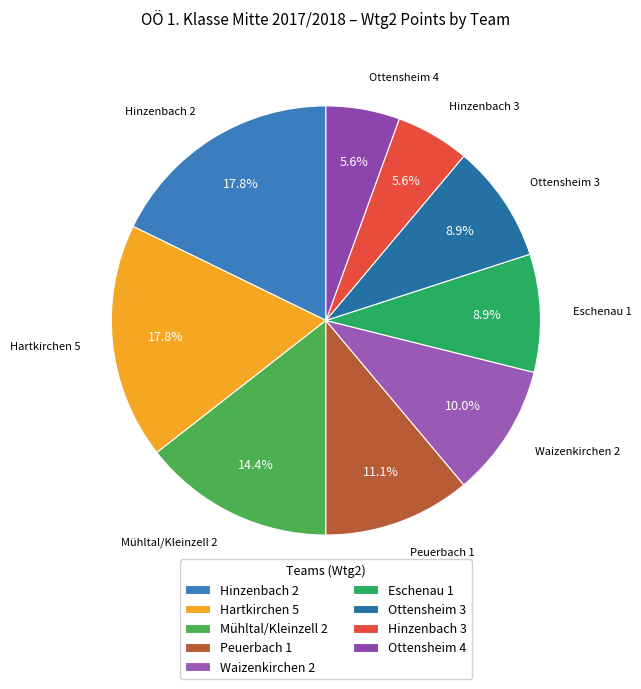

What is the total percentage of Peuerbach 1 and Eschenau 1?

20.0%